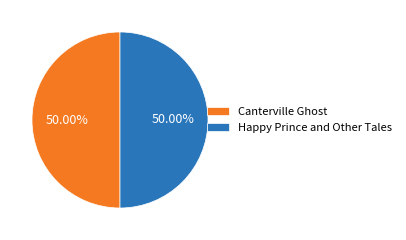

To the nearest percent, what is the combined percentage of Canterville Ghost and Happy Prince and Other Tales?

100%